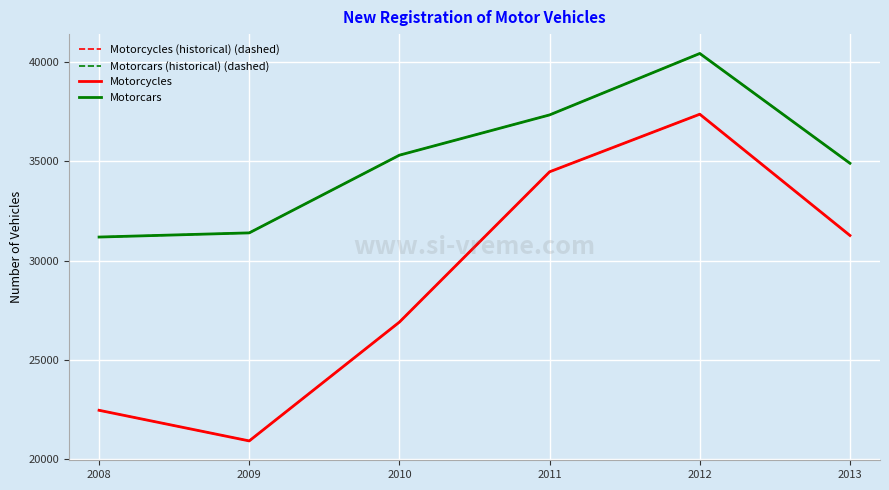

Does the chart display data point markers on the line(s)?

No